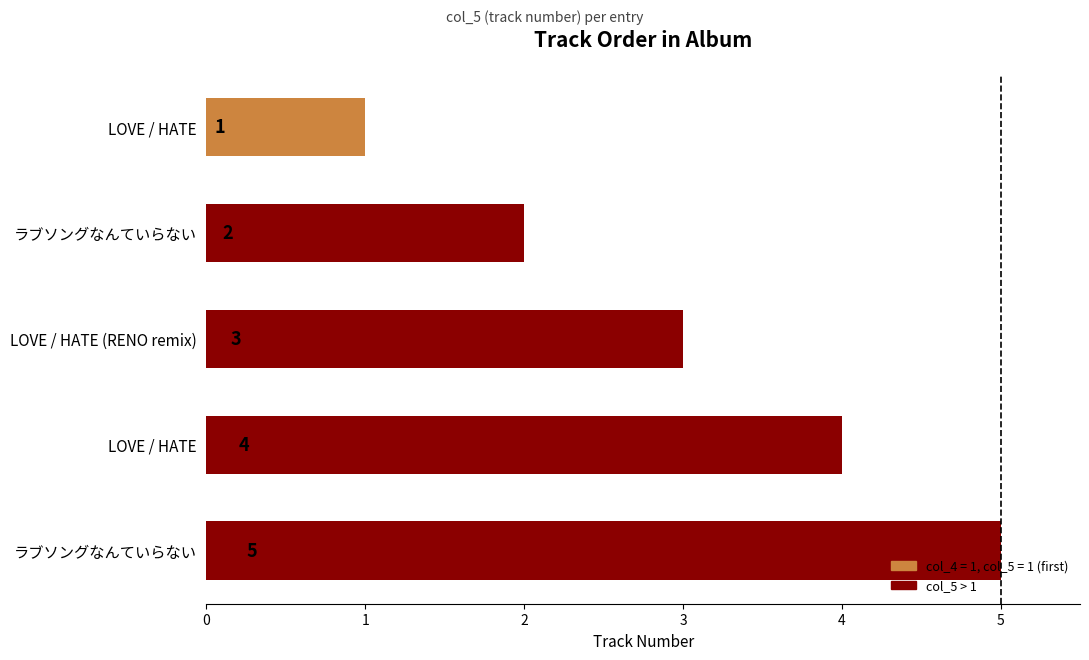

Are the bars horizontal?

Yes